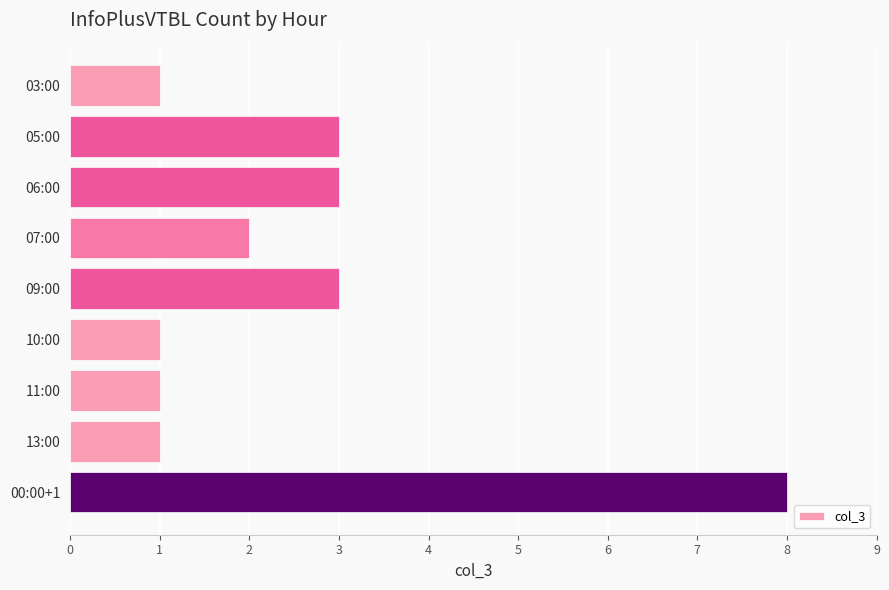

The value at 09:00 is 4. True or false?

False